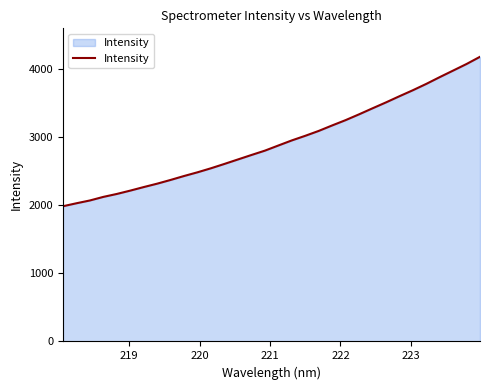

Does the chart have visible grid lines?

No